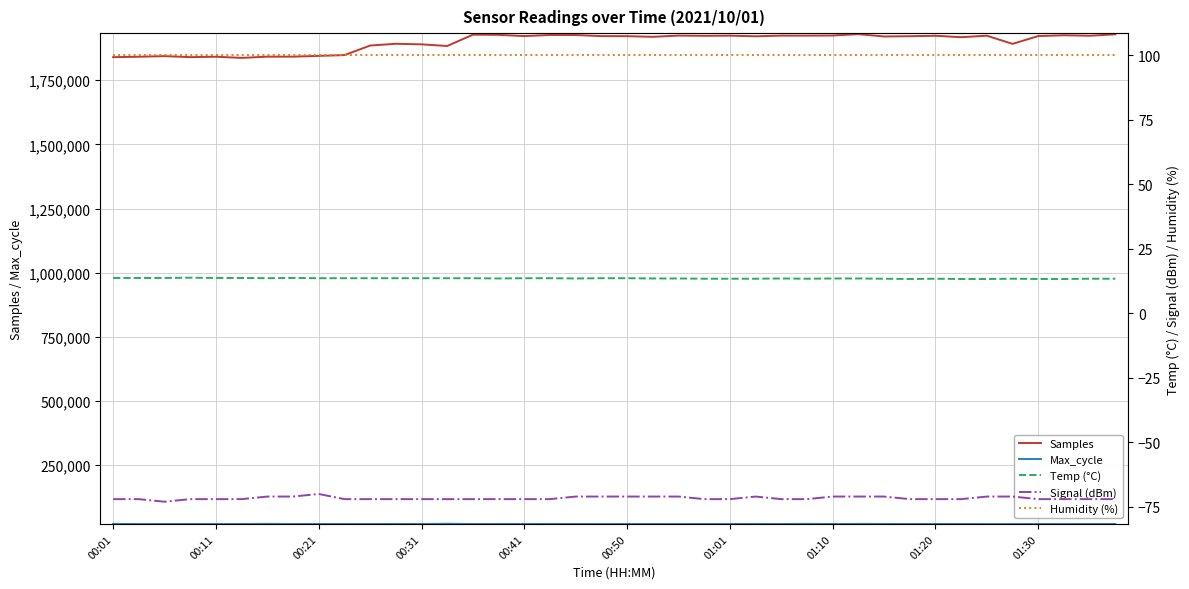

True or false: Humidity (%) and Signal (dBm) cross at least once.

False